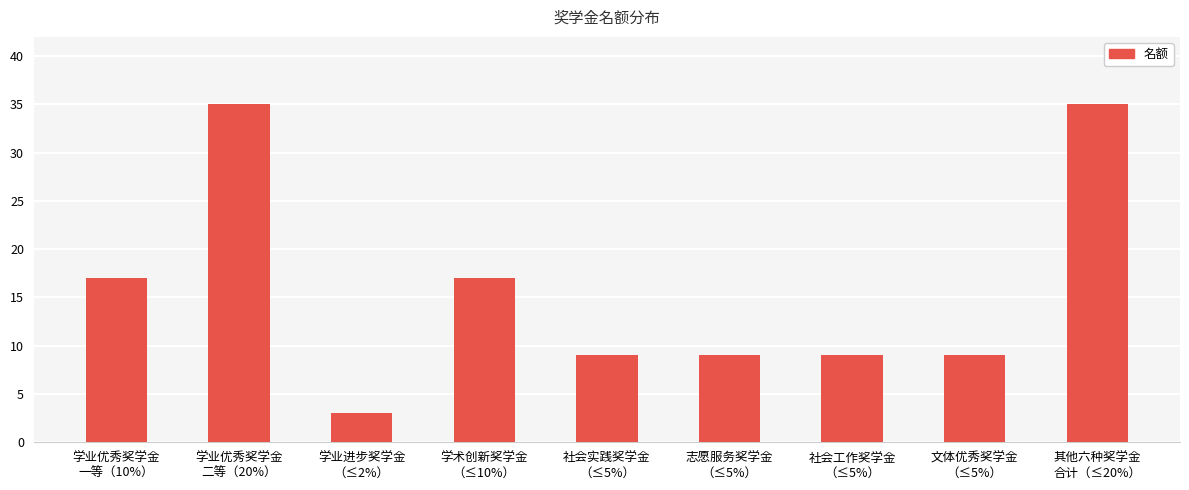

What is the greatest value displayed?

35